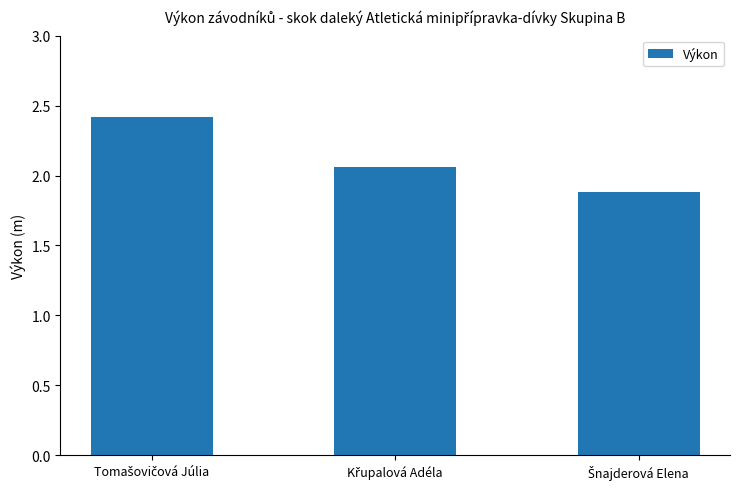

What is the greatest value displayed?

2.4